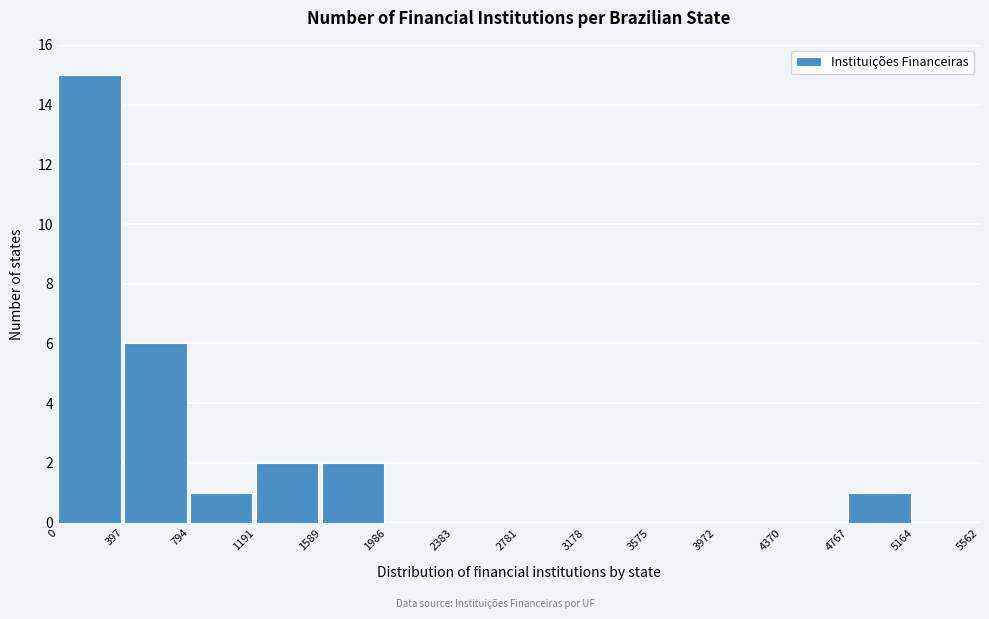

How tall is the bar that spans 0 to 397 on the x-axis? The values are not printed on the chart, so give them approximately, as read against the axis.

15